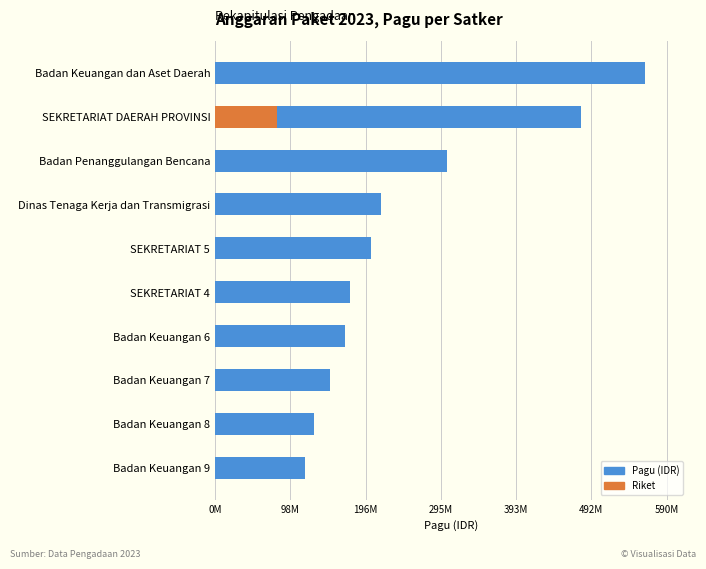

What is the average value?

250916294